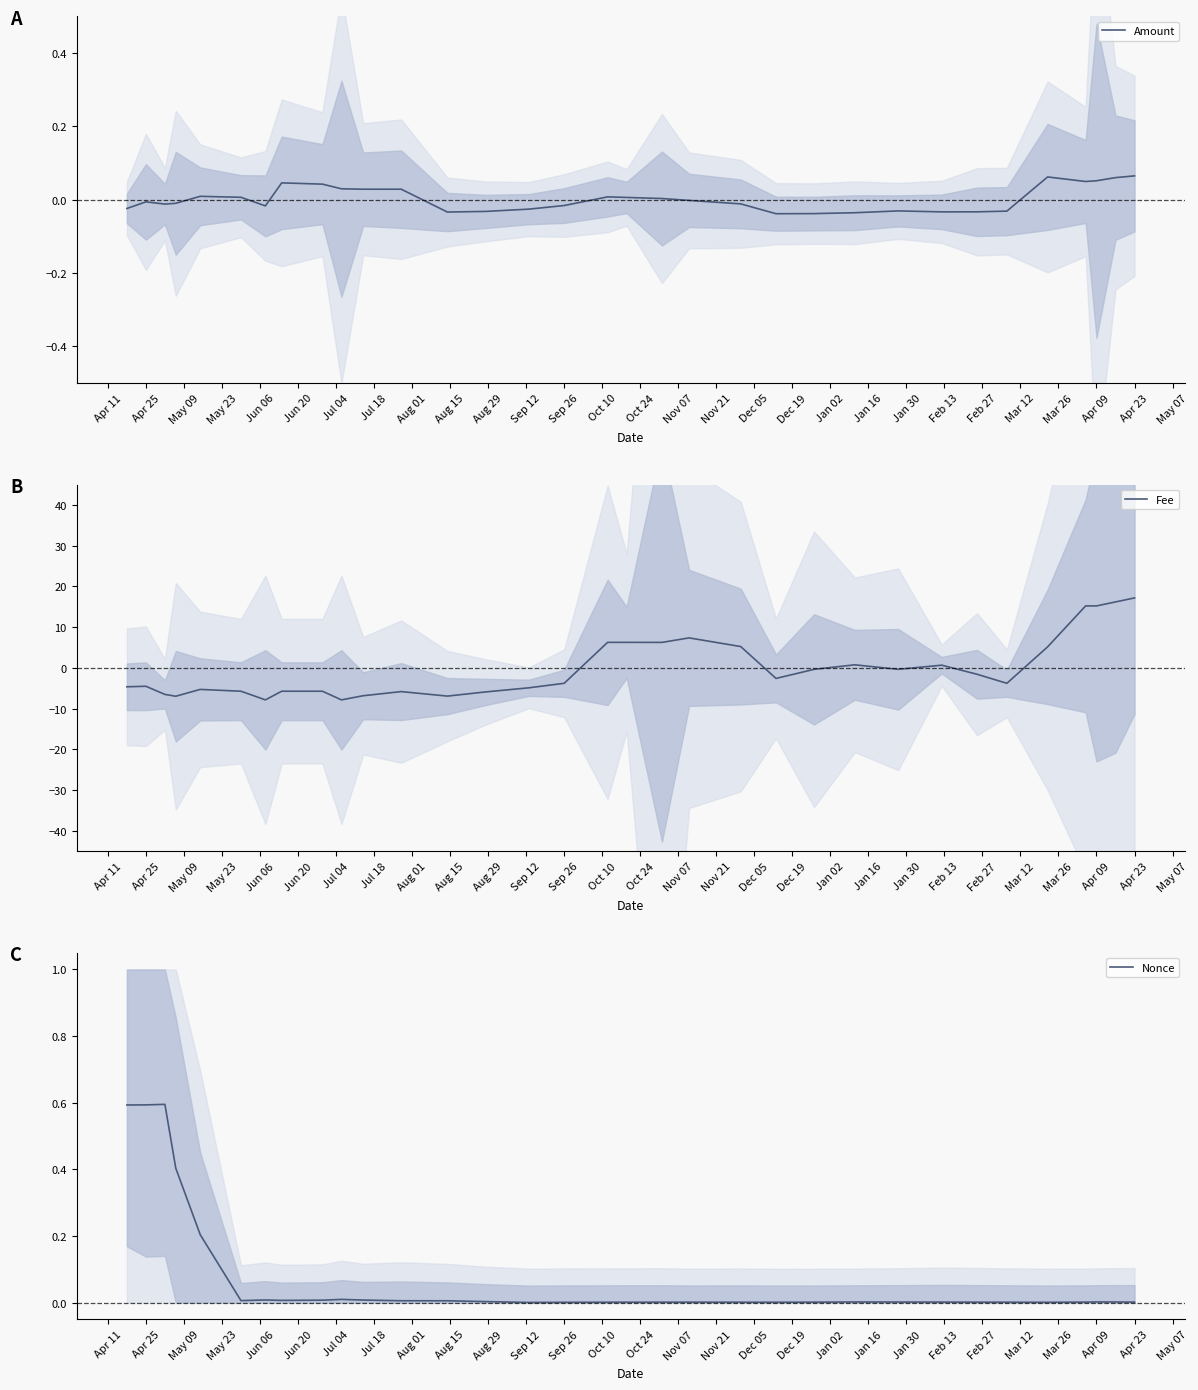

What is the lowest value of the Fee series?

-7.9